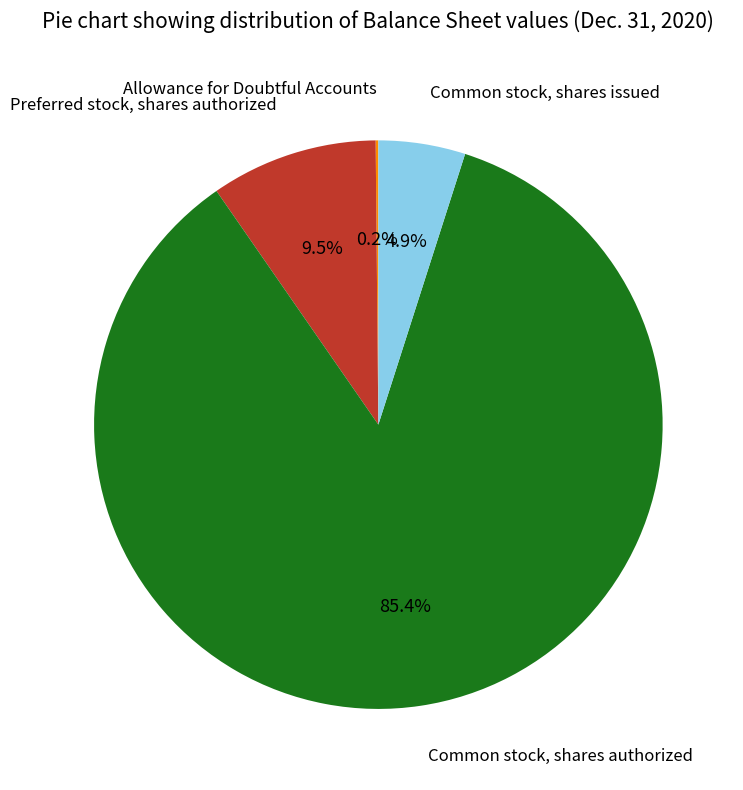

Does any single category account for the majority?

Yes